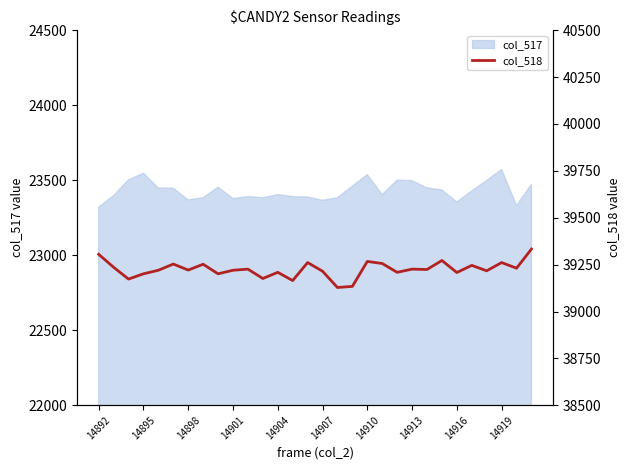

What is the value of the 17th point from the left?

39128